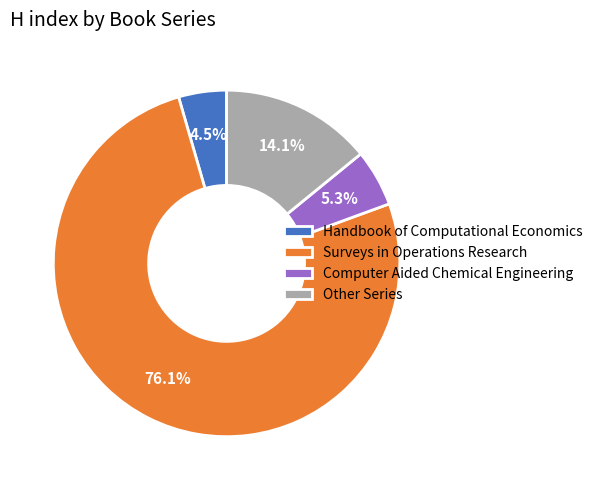

Rank the categories by value from highest to lowest.

Surveys in Operations Research, Other Series, Computer Aided Chemical Engineering, Handbook of Computational Economics